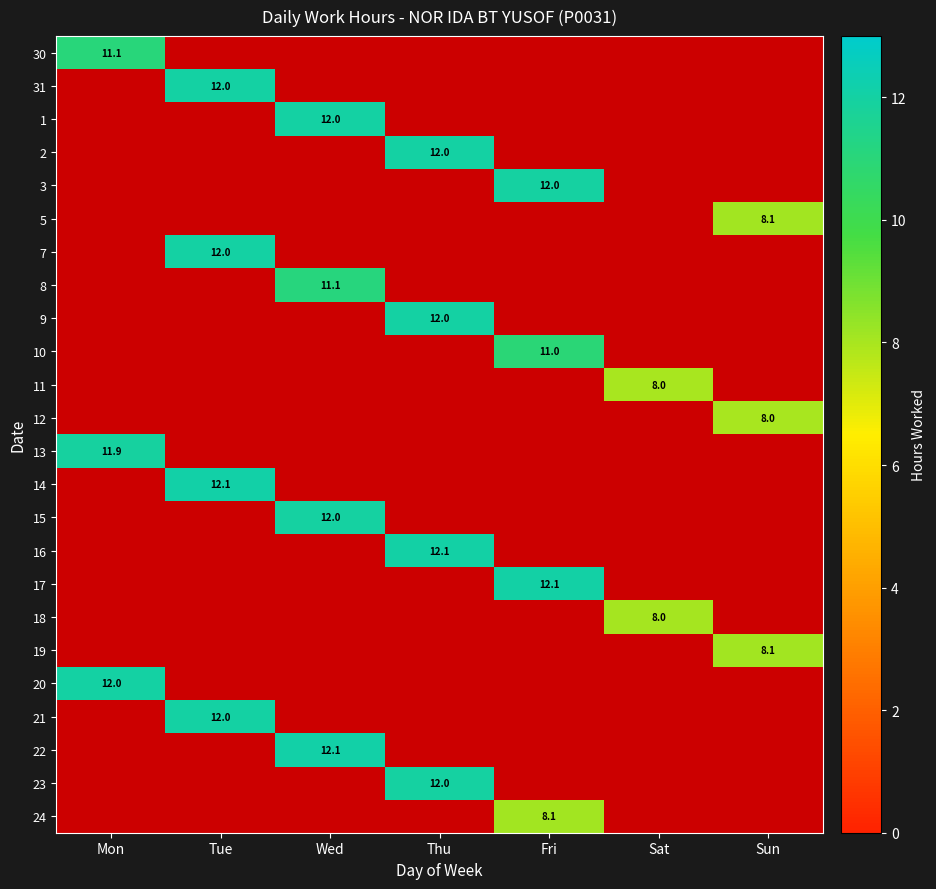

Is it true that 19 equals 8.1 at Sun?

True